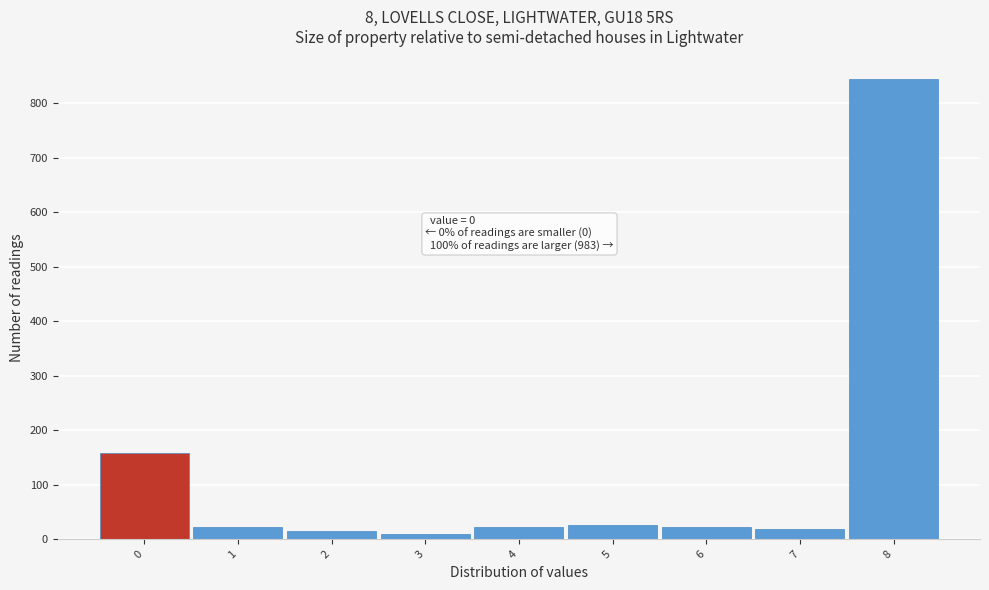

Over which range of the x-axis is the bar tallest?

7.5 to 8.5